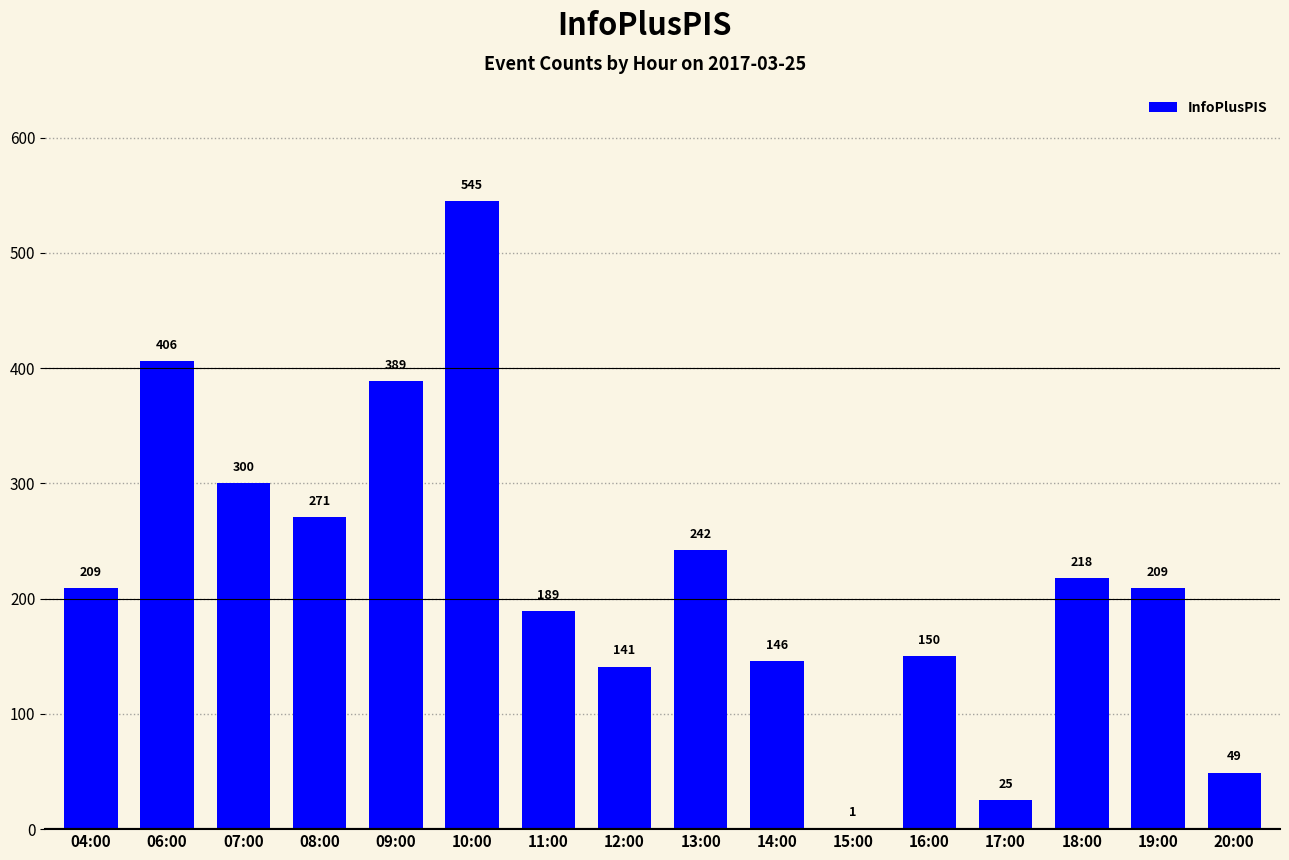

The value at 12:00 is 141. True or false?

True